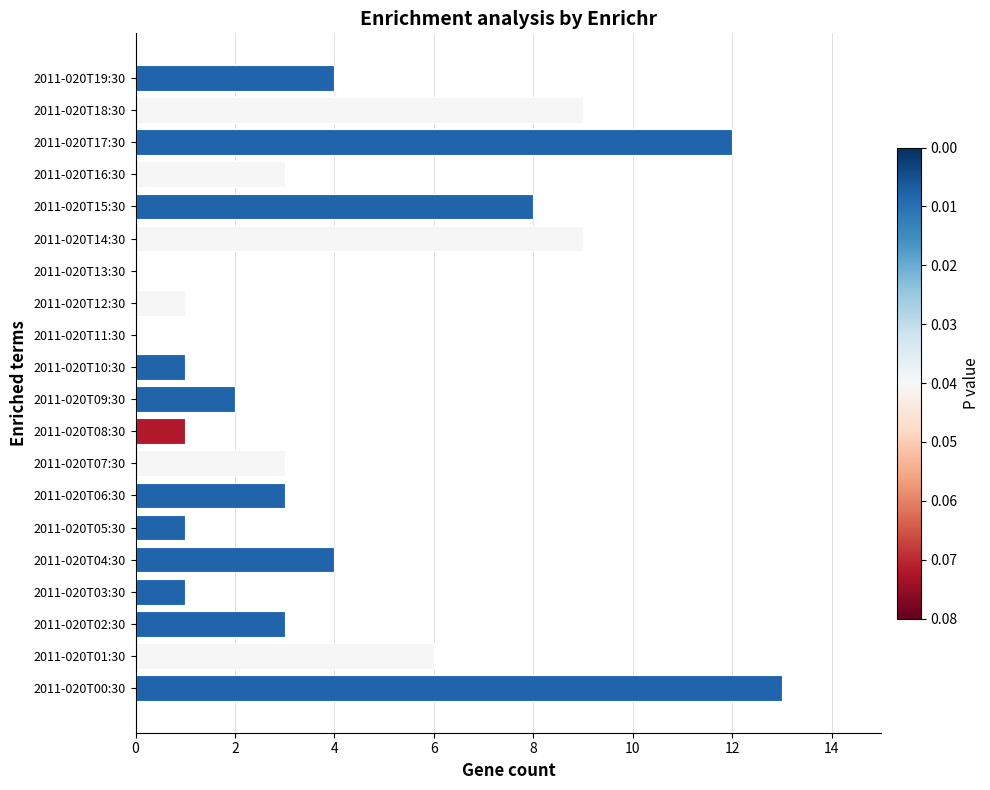

How many series are shown in this chart?

1